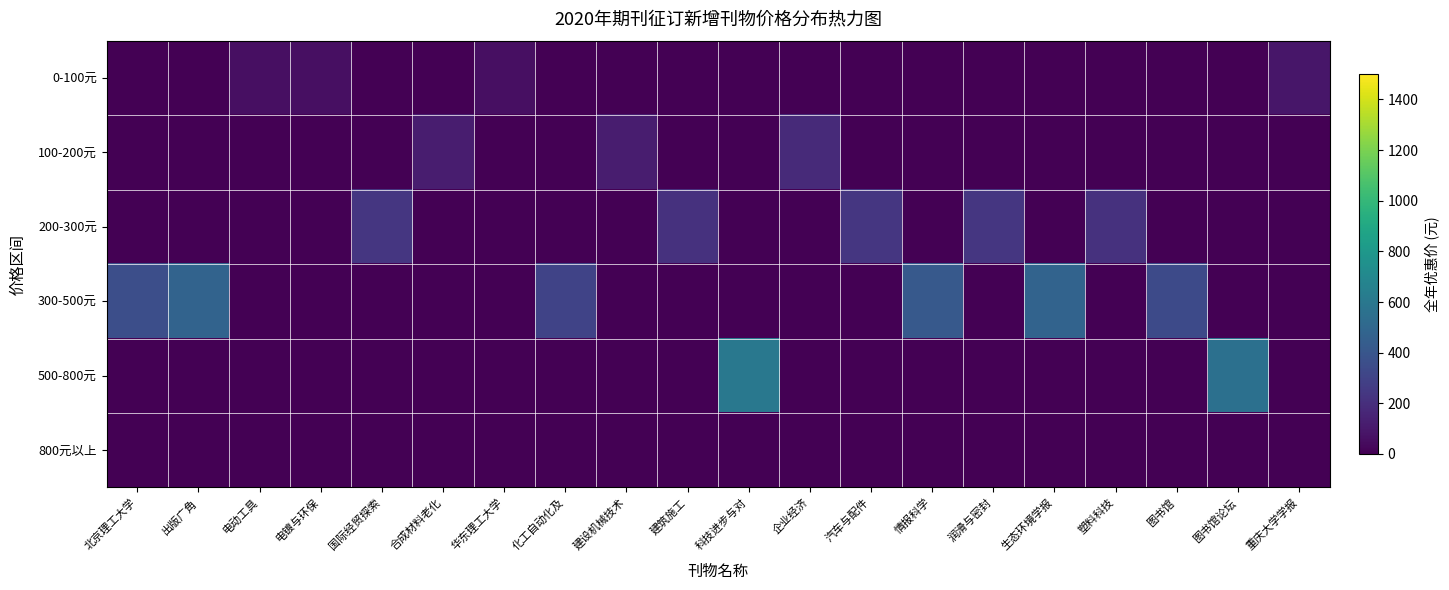

How many distinct data groups are displayed?

6